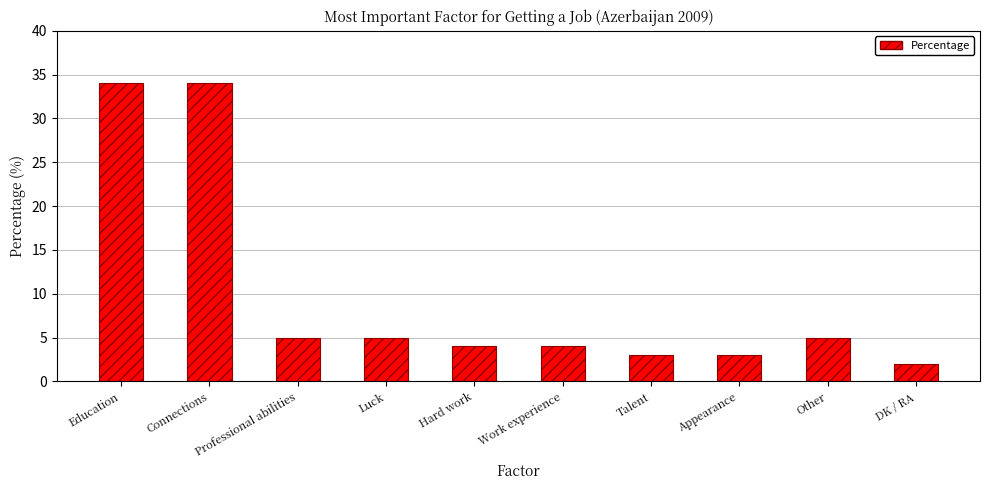

What is the value of the 9th bar from the left?

5